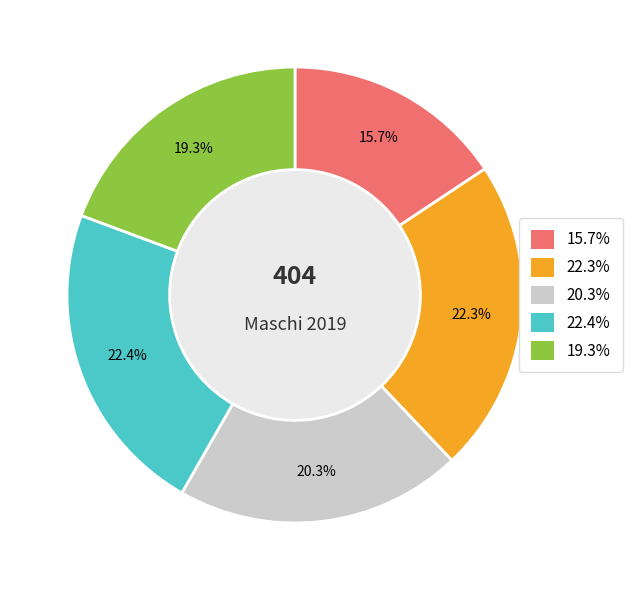

Is there a majority slice in this chart?

No